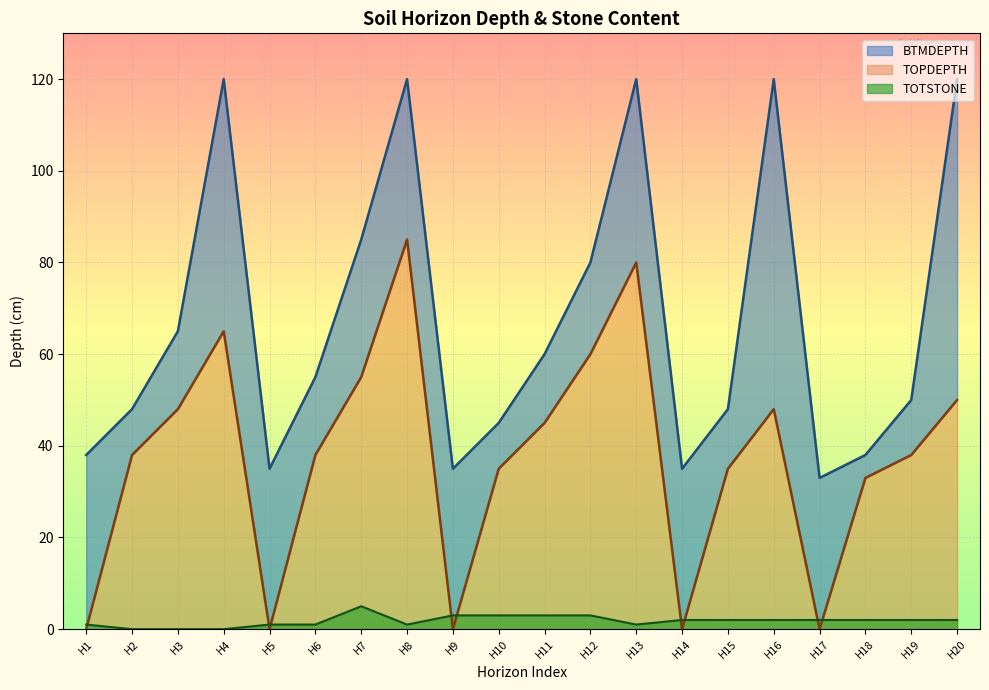

Is it true that TOTSTONE equals 3 at H9?

True